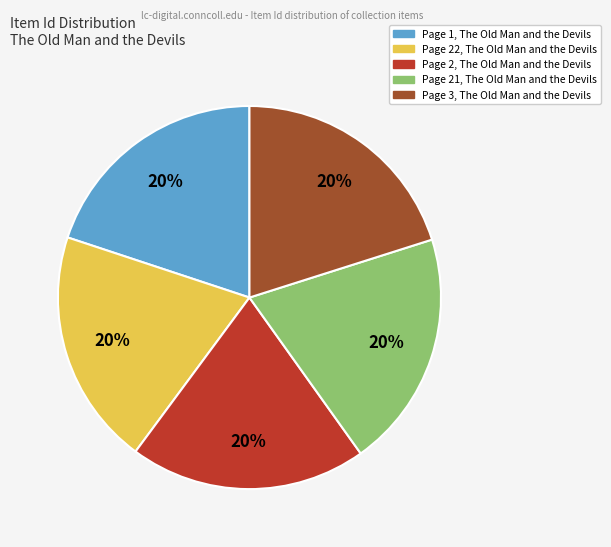

Is the sum of Page 1, The Old Man and the Devils and Page 3, The Old Man and the Devils greater than half?

No